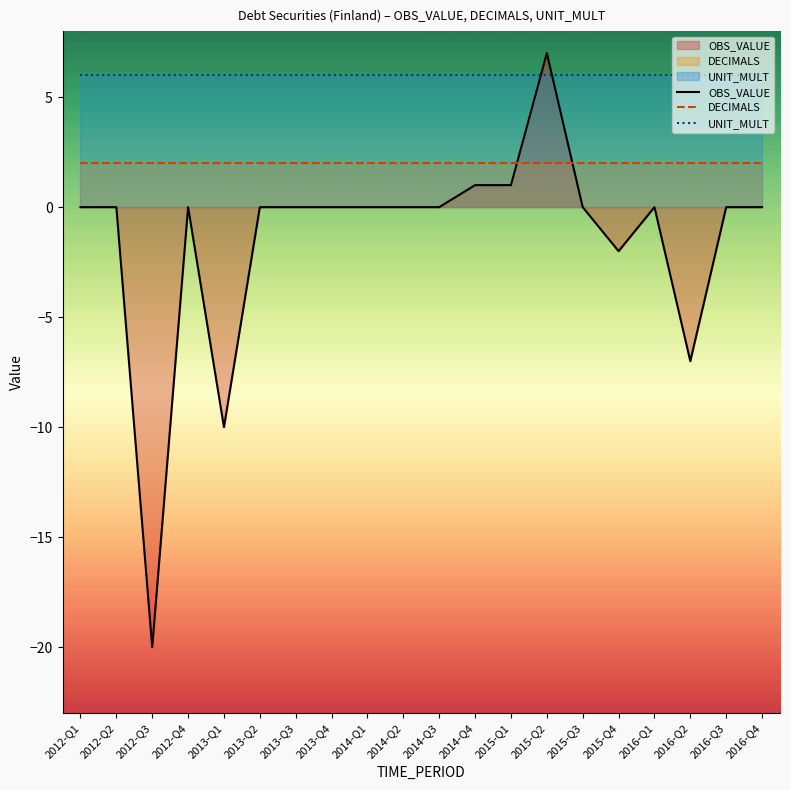

Is the value of DECIMALS at 2015-Q1 greater than the value of UNIT_MULT at 2012-Q4?

No